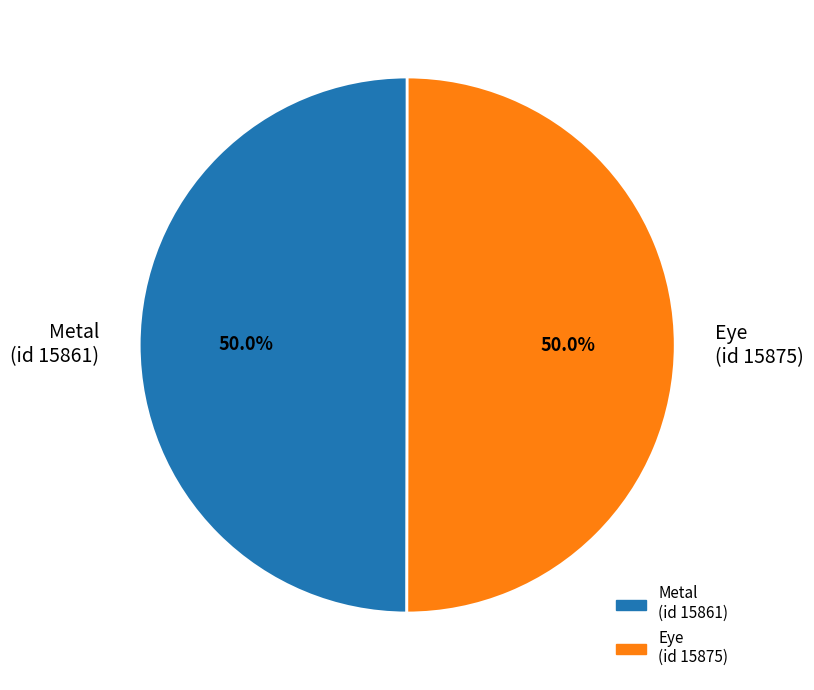

Is the sum of Eye (id 15875) and Metal (id 15861) greater than half?

Yes